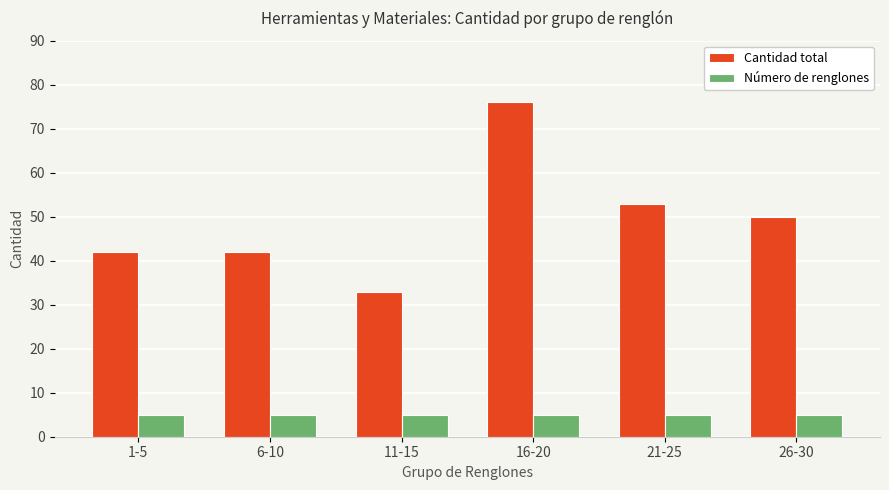

What is the minimum value shown in the chart?

5